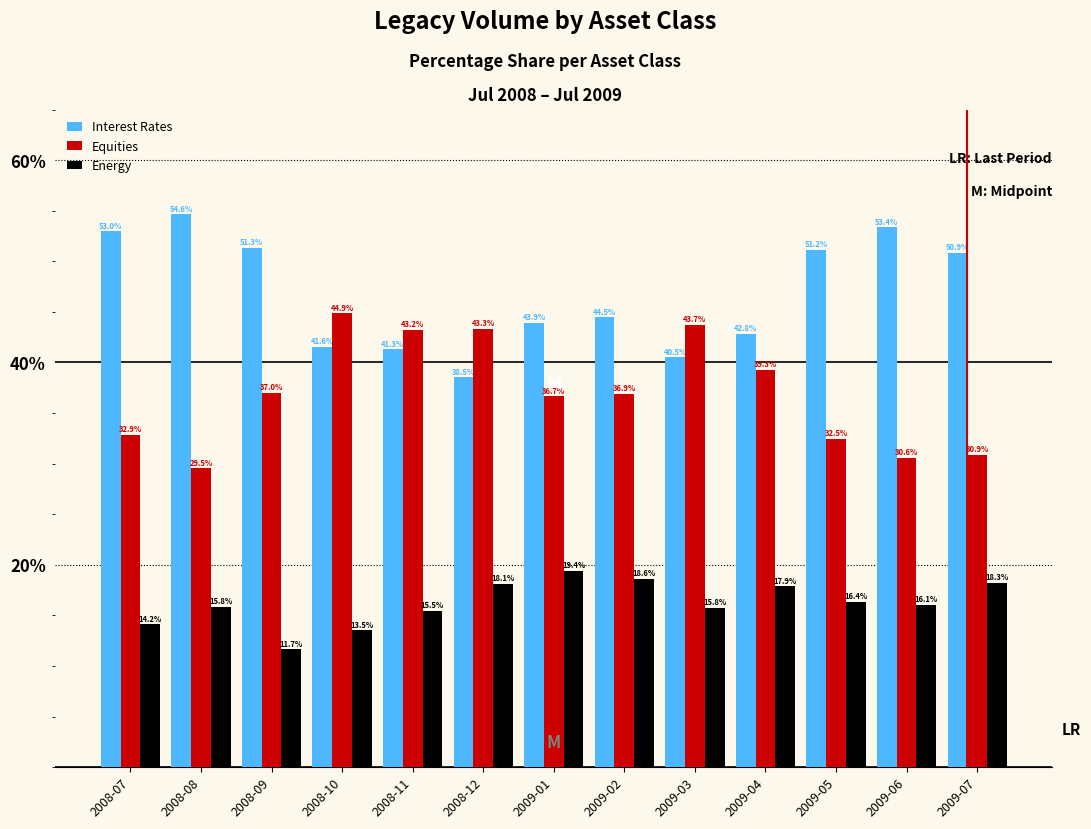

Reading left to right, what are all the values shown in this chart?

Interest Rates: 53.0	54.6	51.3	41.6	41.3	38.5	43.9	44.5	40.5	42.8	51.2	53.4	50.9
Equities: 32.9	29.5	37.0	44.9	43.2	43.3	36.7	36.9	43.7	39.3	32.5	30.6	30.9
Energy: 14.2	15.8	11.7	13.5	15.5	18.1	19.4	18.6	15.8	17.9	16.4	16.1	18.3